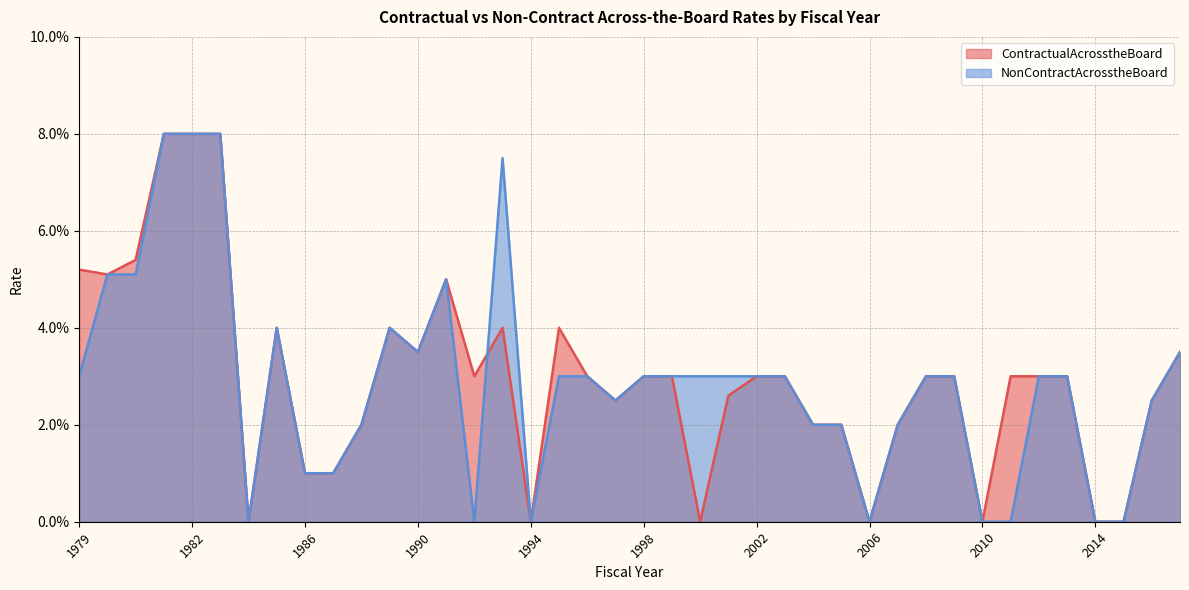

What is the maximum value for ContractualAcrosstheBoard?

0.1